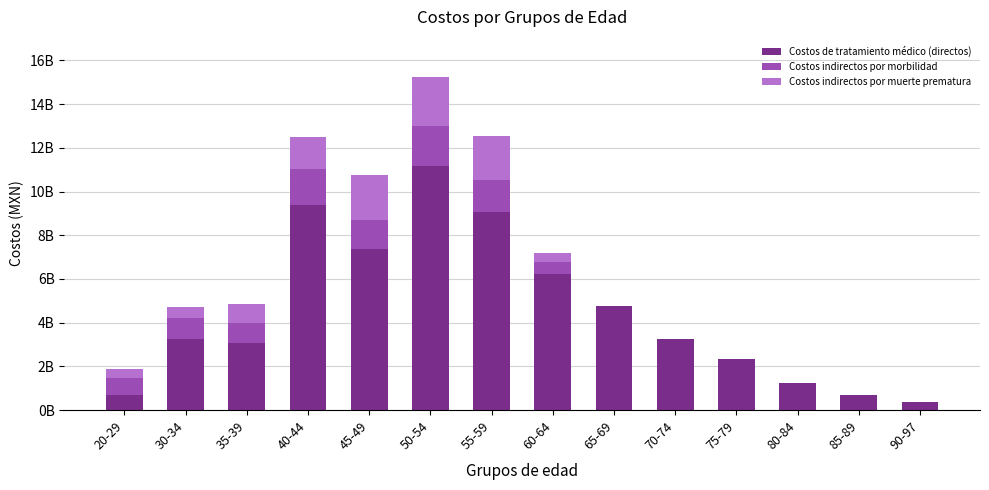

What are all the series names shown in the legend?

Costos de tratamiento médico (directos), Costos indirectos por morbilidad, Costos indirectos por muerte prematura